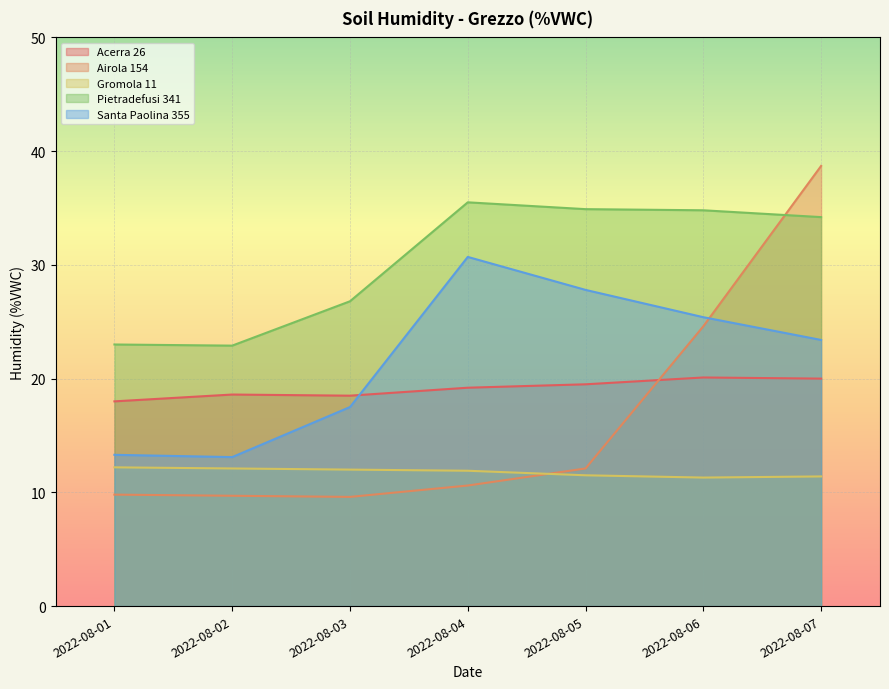

What is the average value of the Acerra 26 series?

19.1